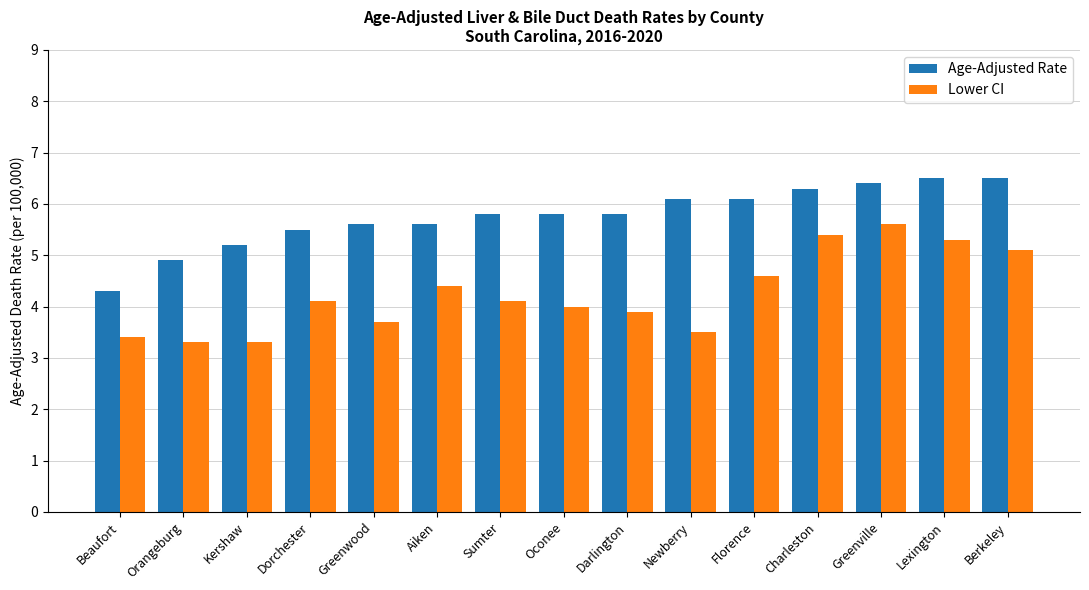

The value of Age-Adjusted Rate at Orangeburg is 1.1. True or false?

False